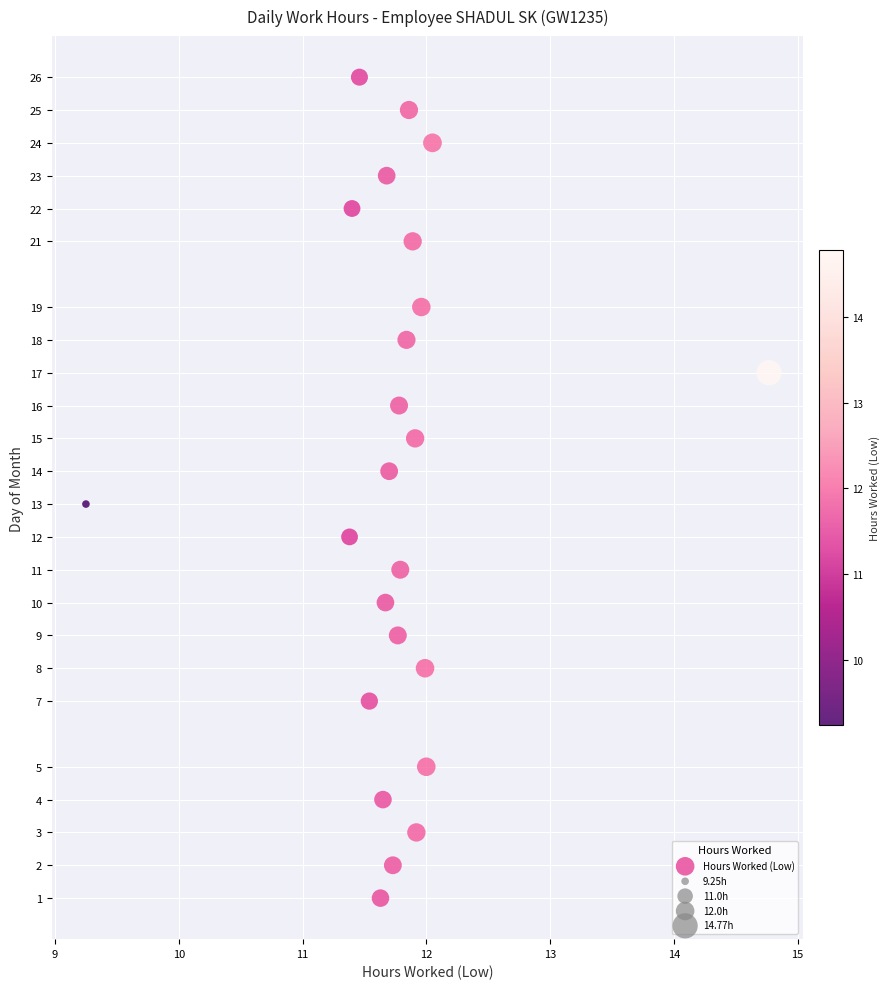

What is the range of Y values (max minus min)?

25